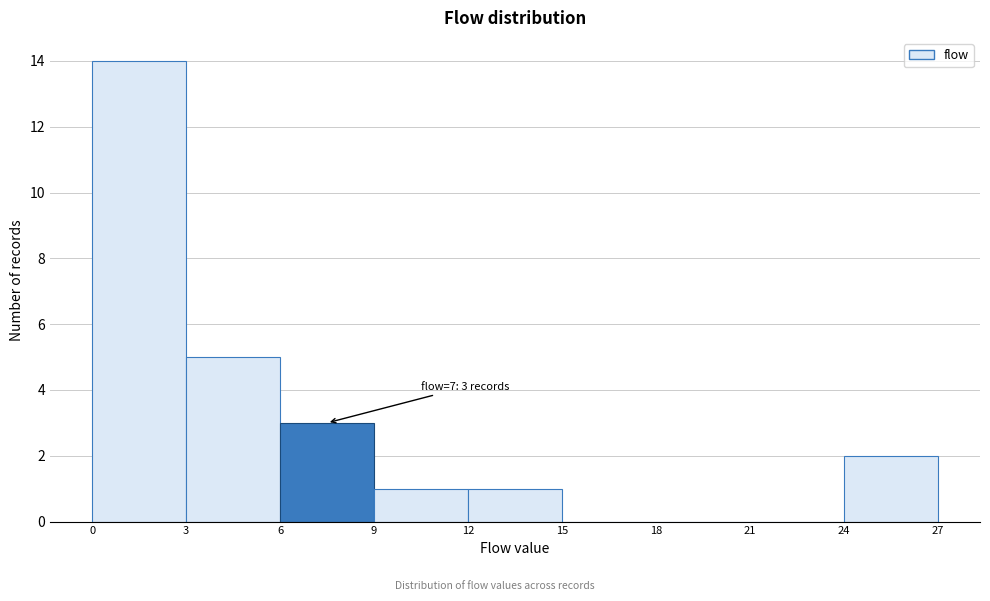

Which range on the x-axis has the tallest bar?

0 to 3